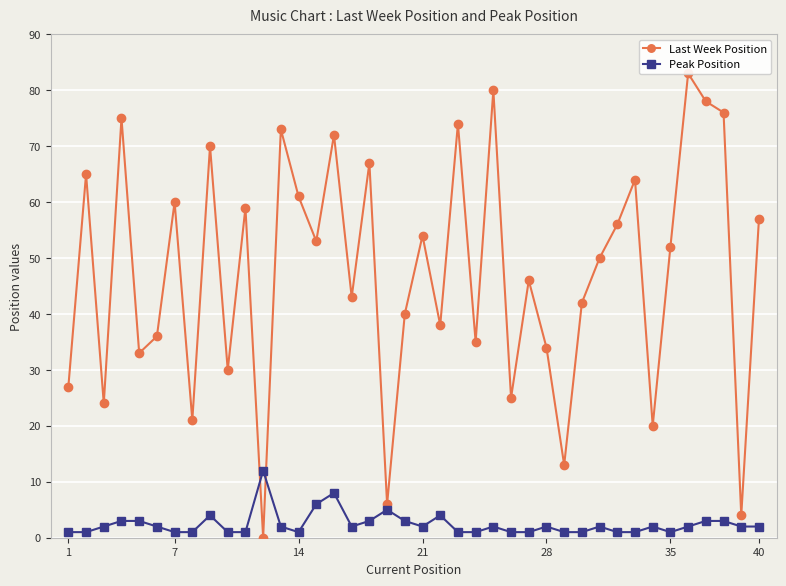

True or false: Peak Position has more than 1 points higher than both neighbors.

True